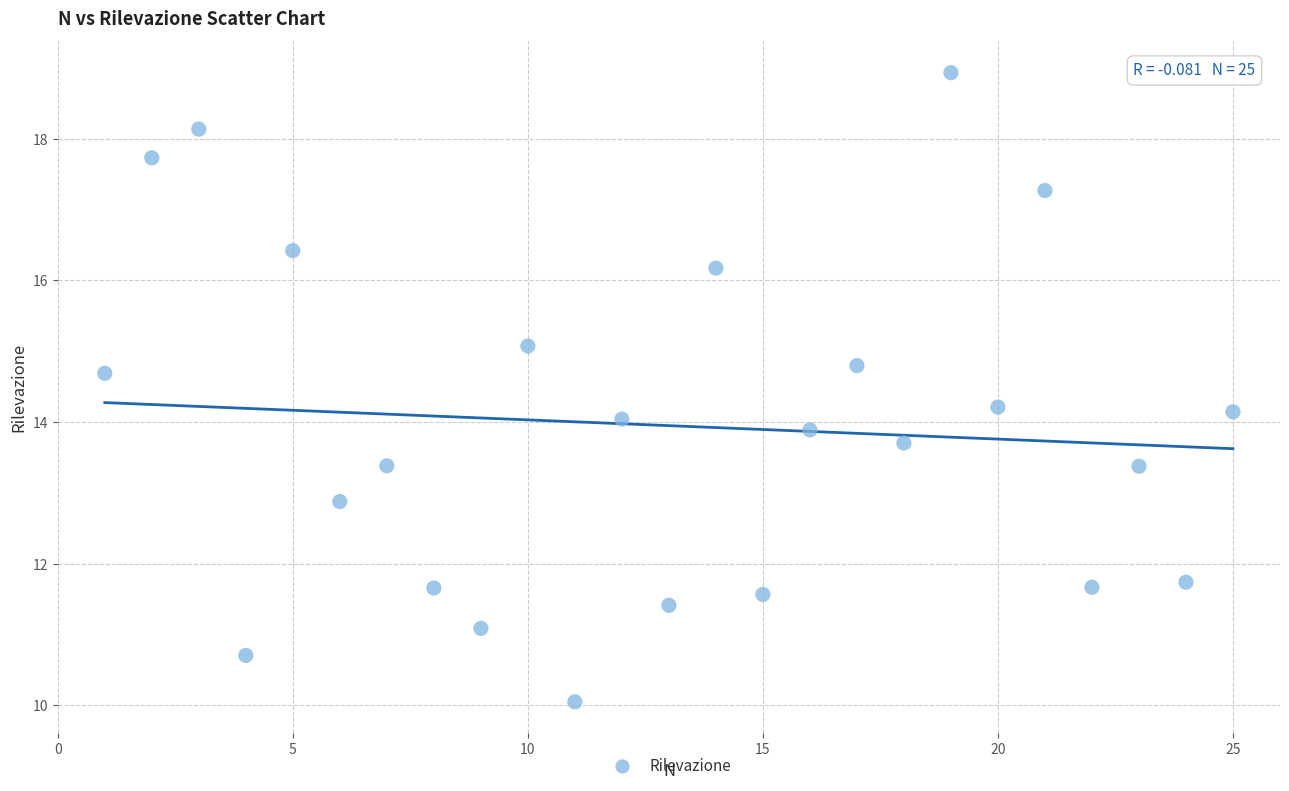

What is the range of Y values (max minus min)?

8.9